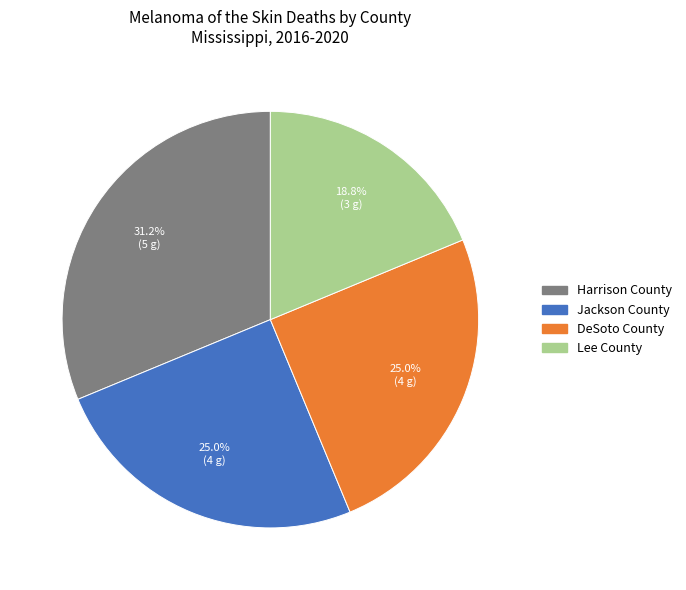

To the nearest percent, what is the average slice percentage?

25%